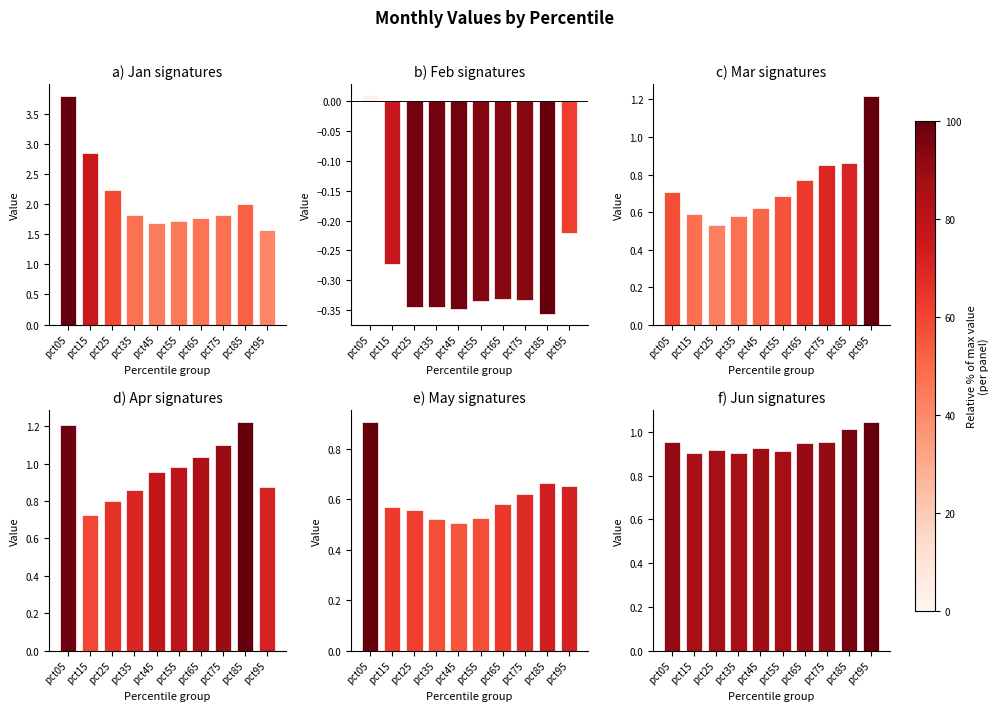

How many bars are there in each group?

6